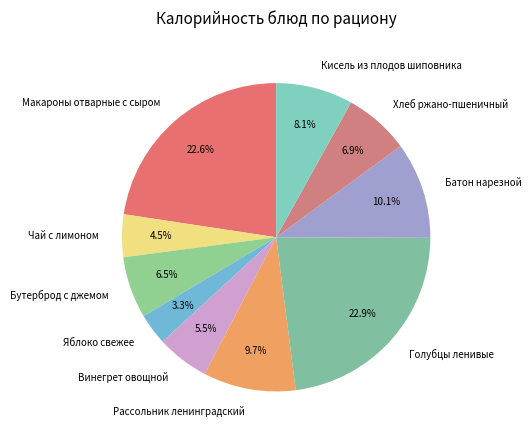

Is there any slice that represents more than half of the pie?

No